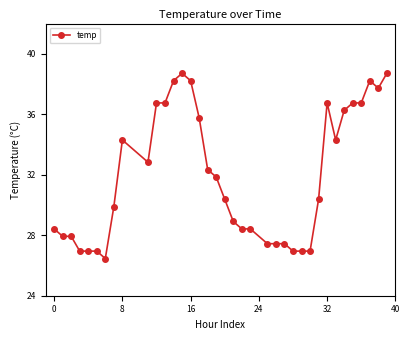

What is the value of the 3rd point from the left?

27.9